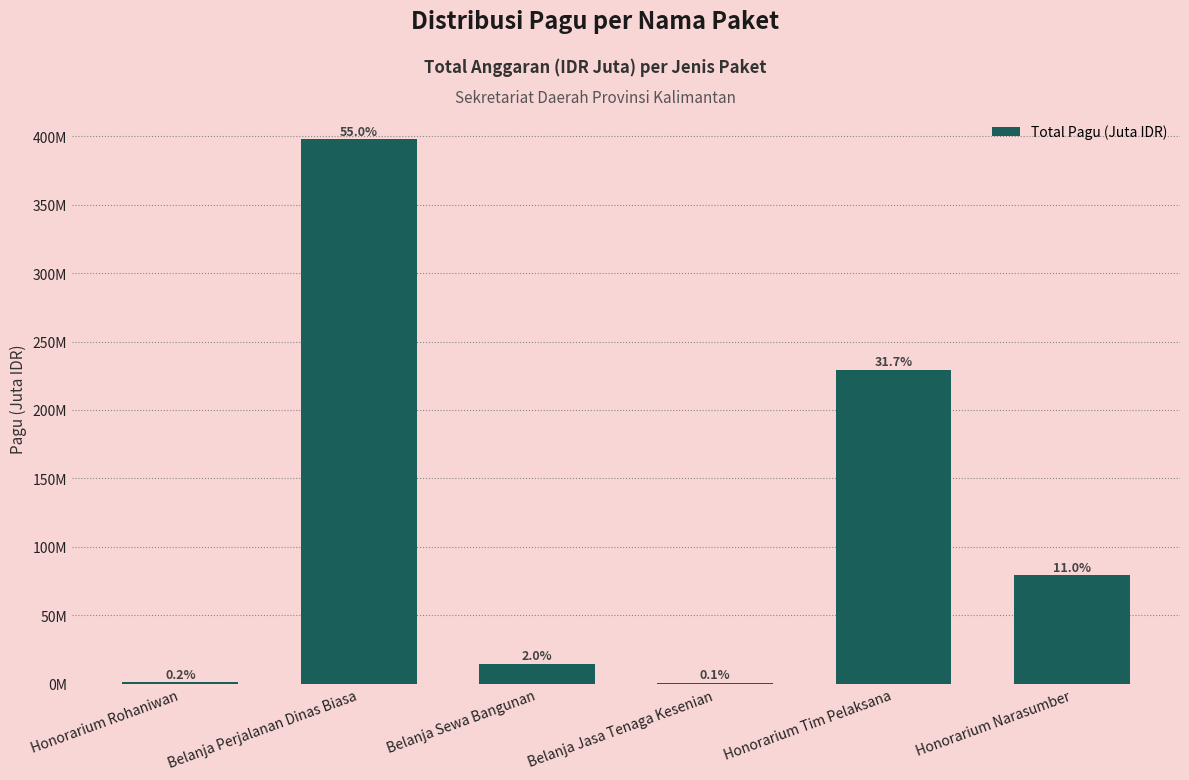

The chart shows a value of 397.9 at Belanja Perjalanan Dinas Biasa. True or false?

True